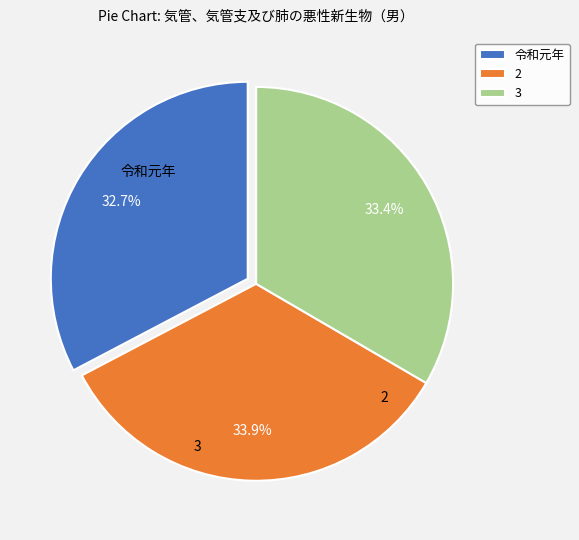

What percentage is NOT represented by 令和元年?

67.3%